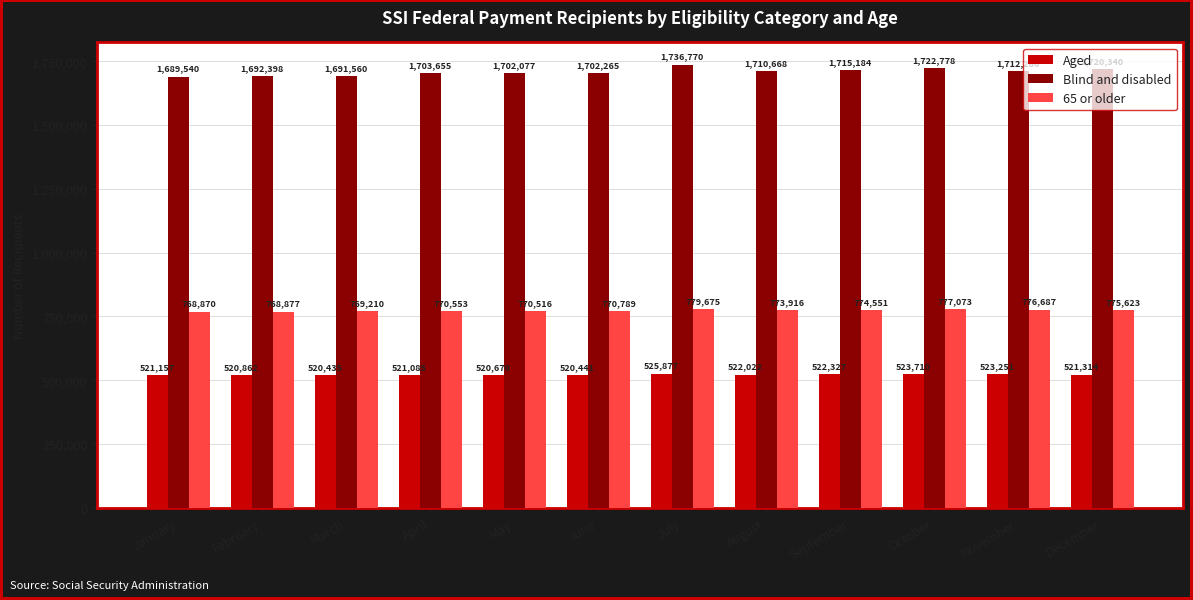

How many categories are shown in the chart?

12